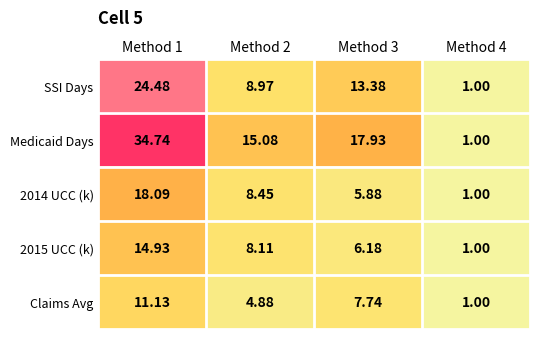

Which category has the highest value across all series?

Method 1